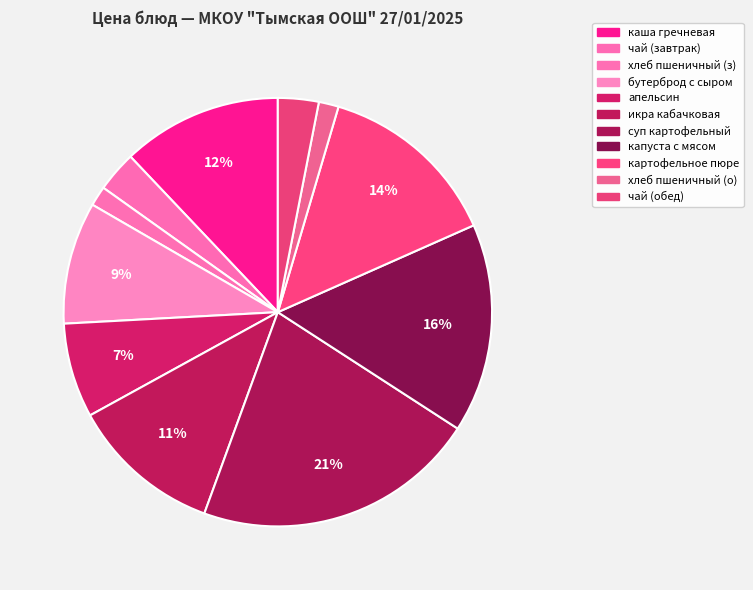

Which slice is the largest?

суп картофельный